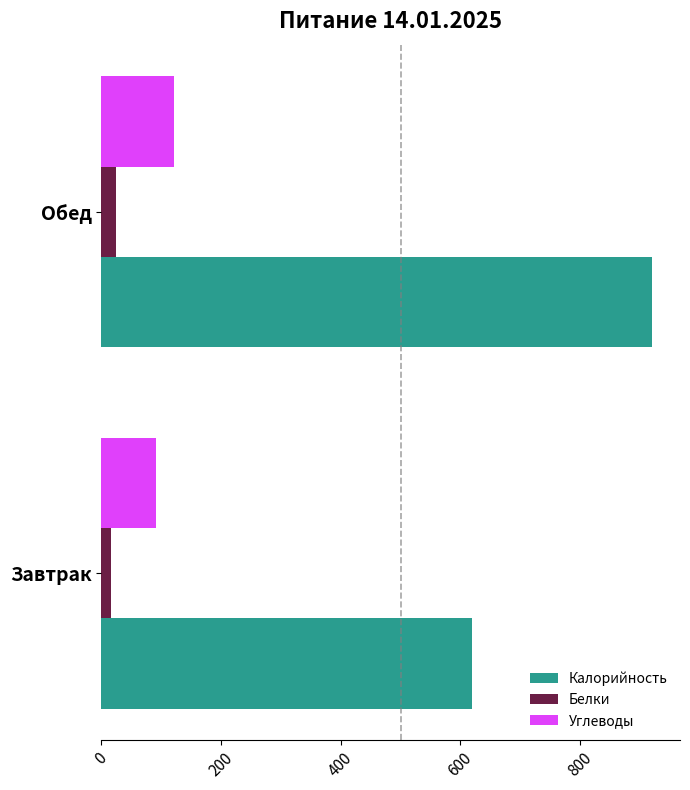

Which series has the widest spread of values?

Калорийность